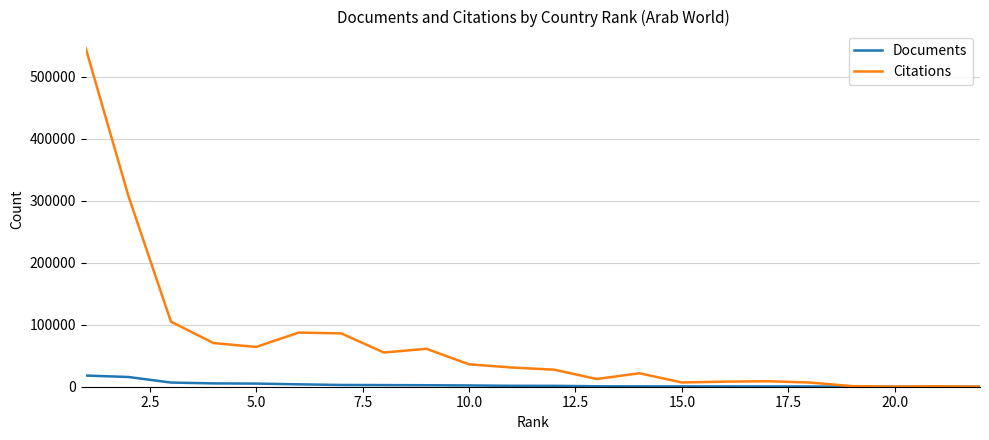

What is the difference between the second highest and second lowest values in the Documents series?

15687